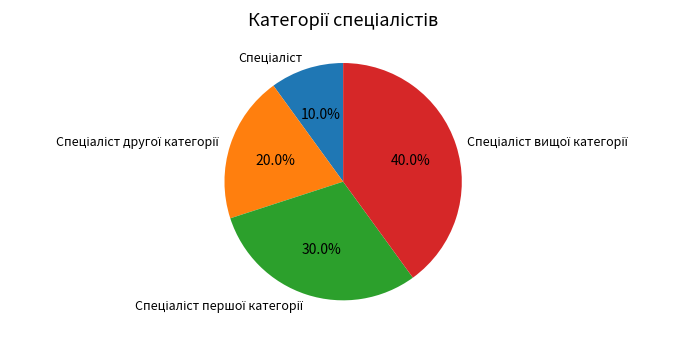

How many segments does this pie chart have?

4